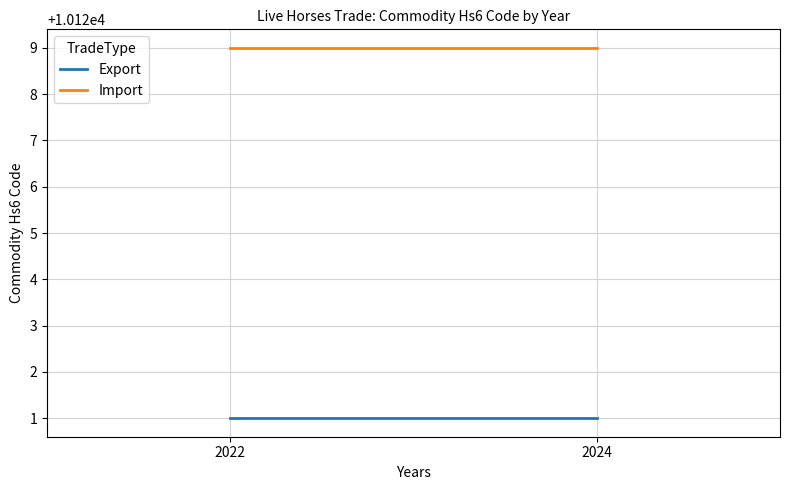

At 2022, list the series in order from smallest to largest.

Export, Import